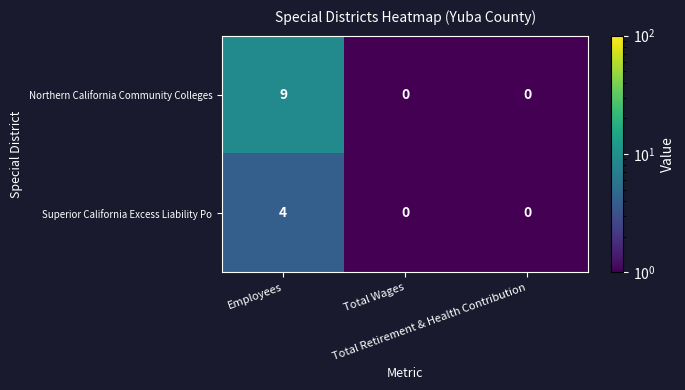

What is the highest value of the Superior California Excess Liability Po series?

4